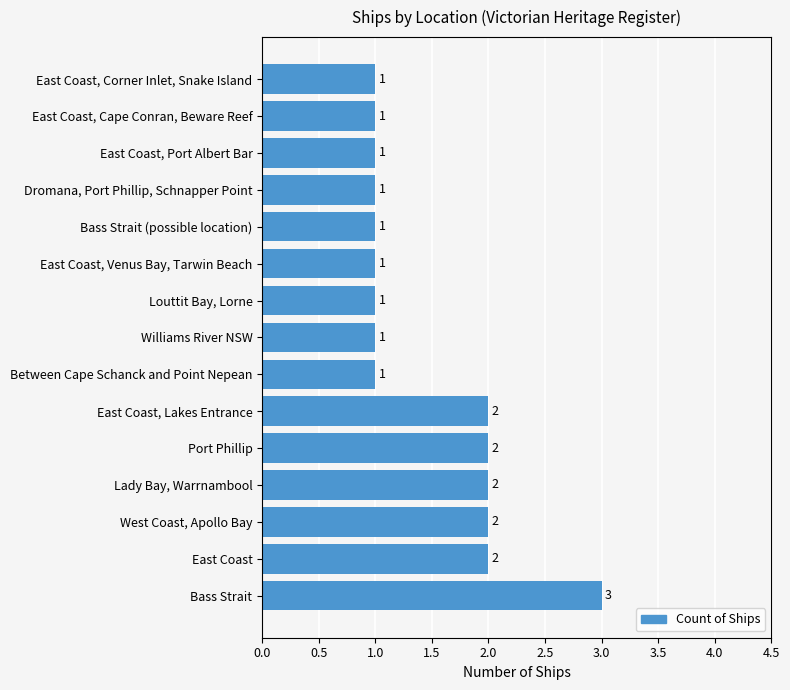

True or false: the data shows 1 at Between Cape Schanck and Point Nepean.

True